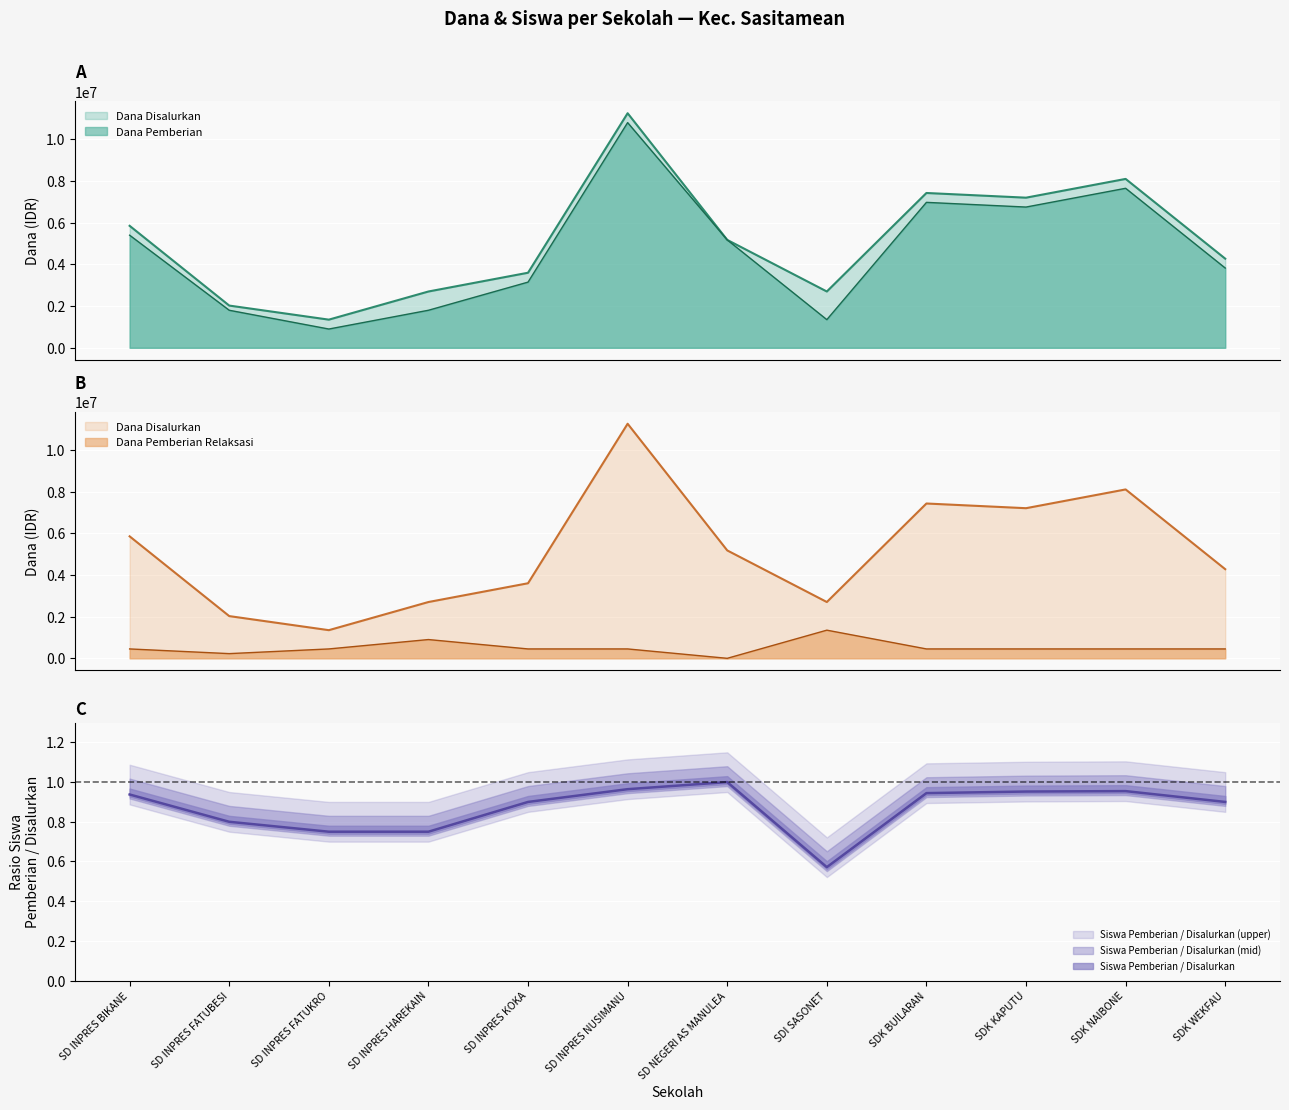

True or false: Dana Disalurkan and Dana Pemberian Relaksasi intersect in this chart.

False